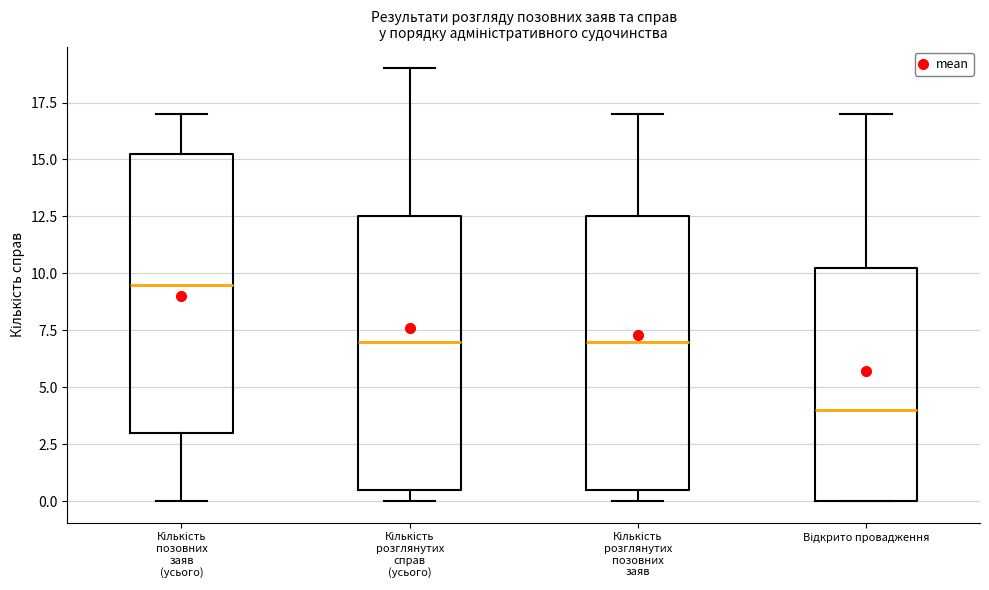

Where is the upper edge of the box for Кількість розглянутих позовних заяв on the y-axis? The values are not printed on the chart, so give them approximately, as read against the axis.

12.5